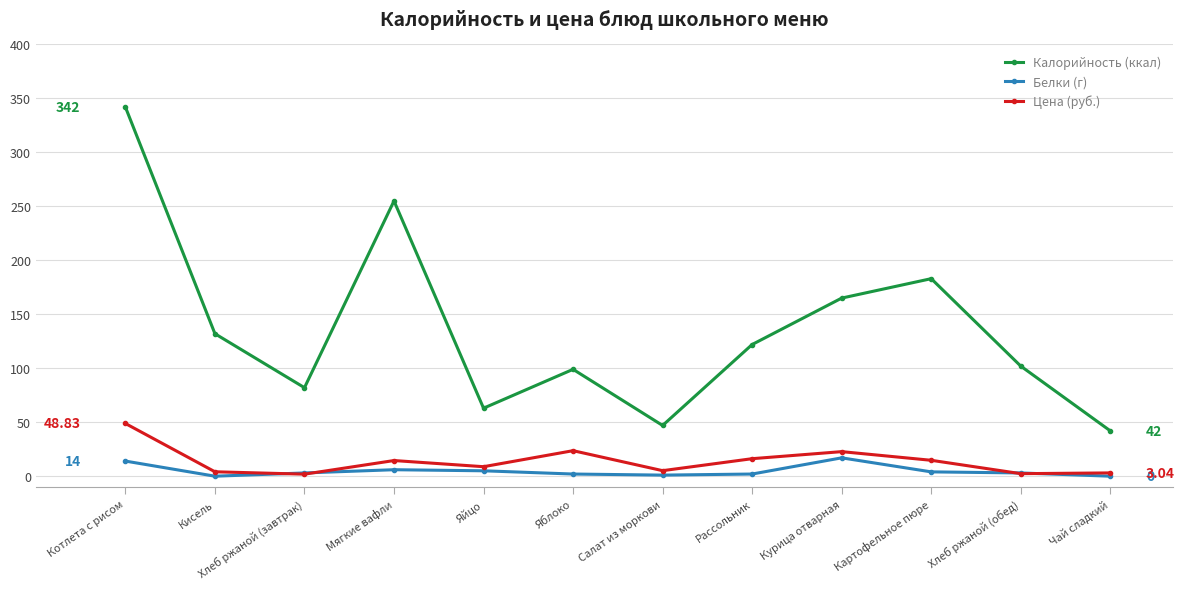

What is the value of the Калорийность (ккал) point at the 11th from the left?

102.0